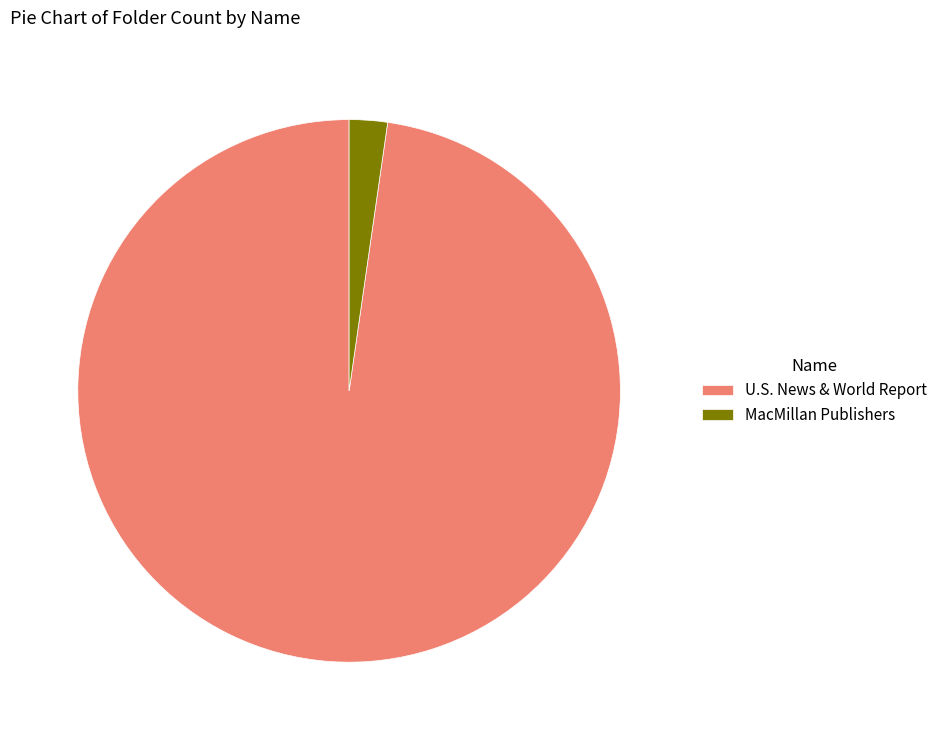

Which has a higher value, U.S. News & World Report or MacMillan Publishers?

U.S. News & World Report